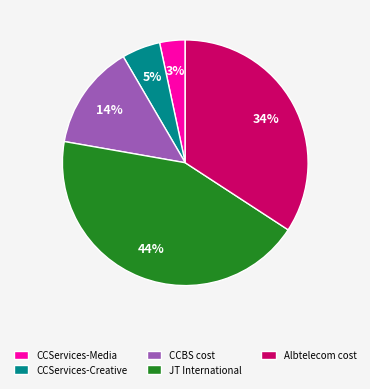

Between CCBS cost and CCServices-Media, which is larger?

CCBS cost